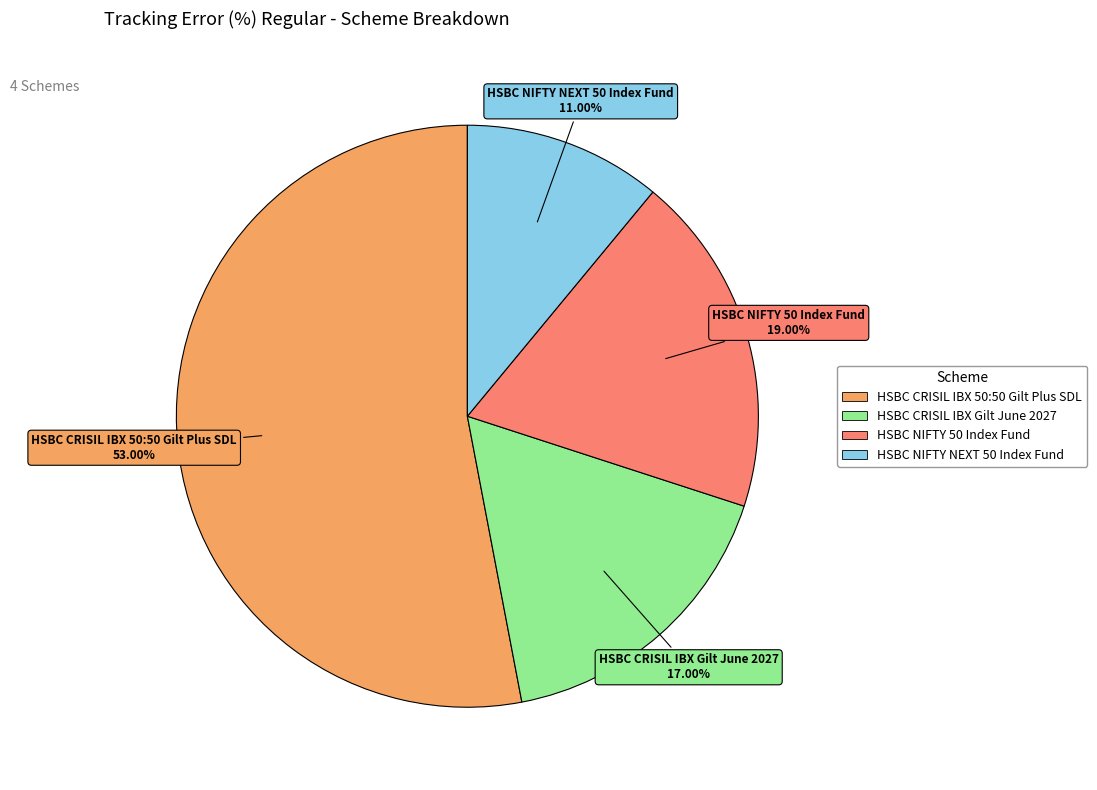

What is the smallest slice in the pie chart?

HSBC NIFTY NEXT 50 Index Fund